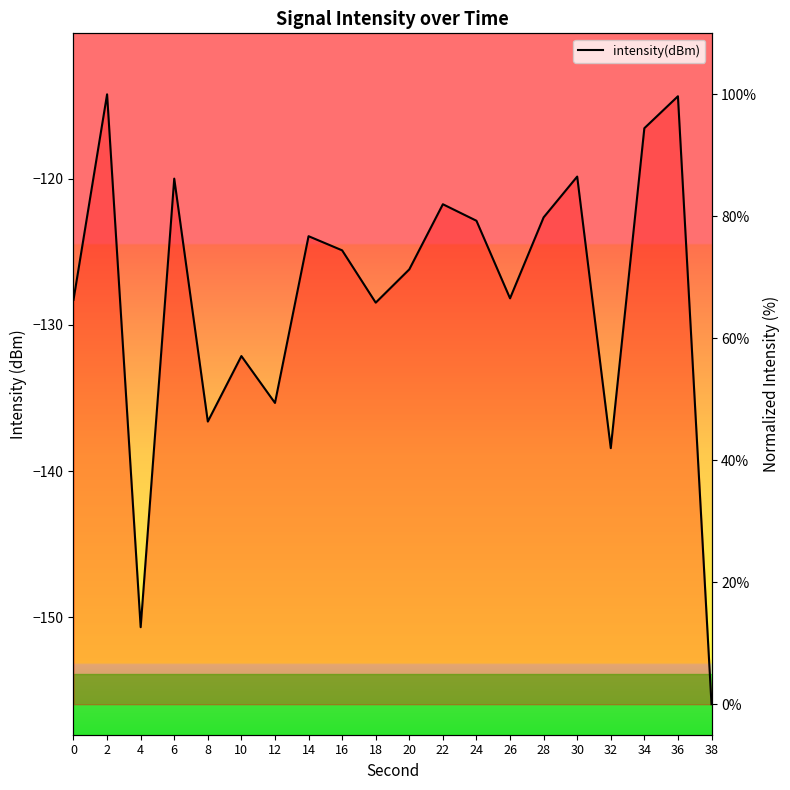

At which label is the value closest to 50?

12